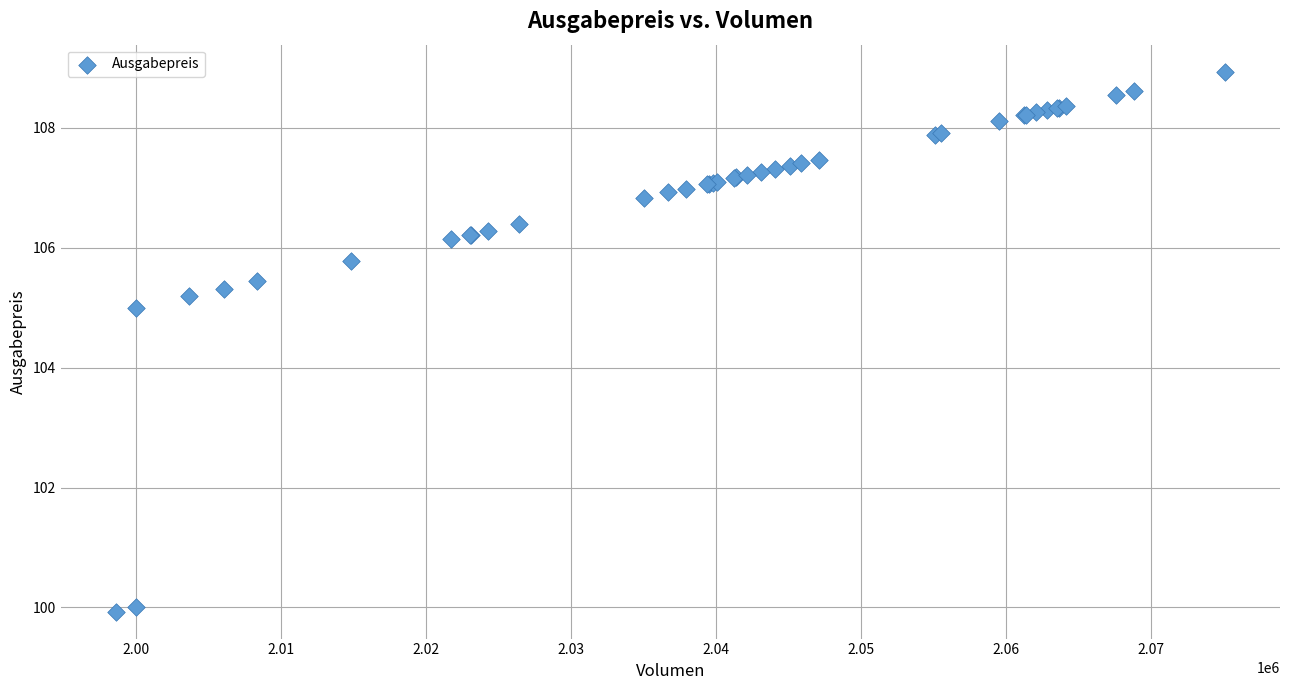

What Y value in the scatter plot is closest to 104?

105.0